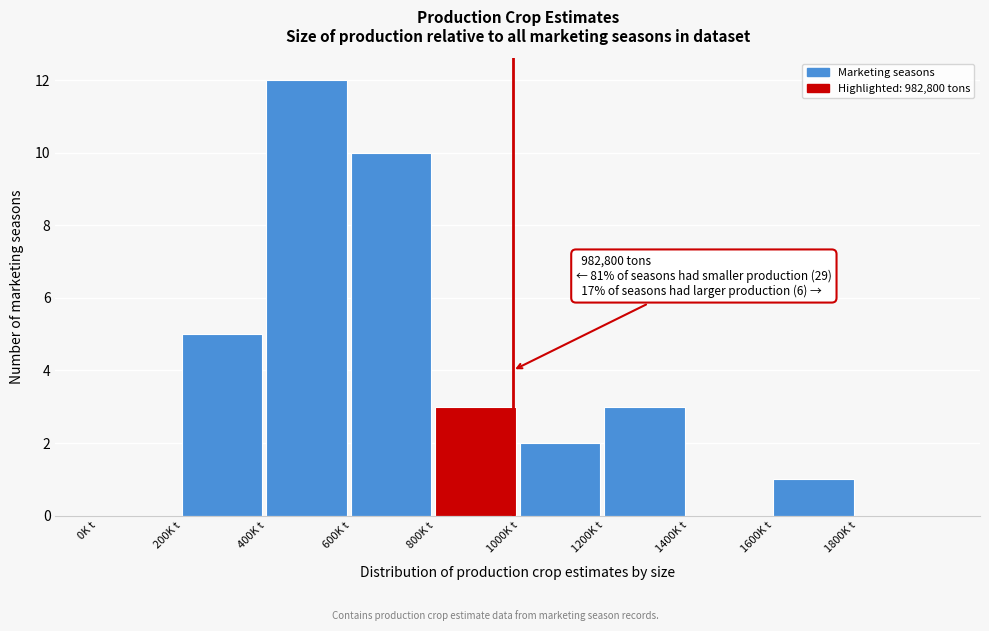

Reading left to right, transcribe all the data shown in this chart.

0K t=0	200K t=5	400K t=12	600K t=10	800K t=3	1000K t=2	1200K t=3	1400K t=0	1600K t=1	1800K t=0